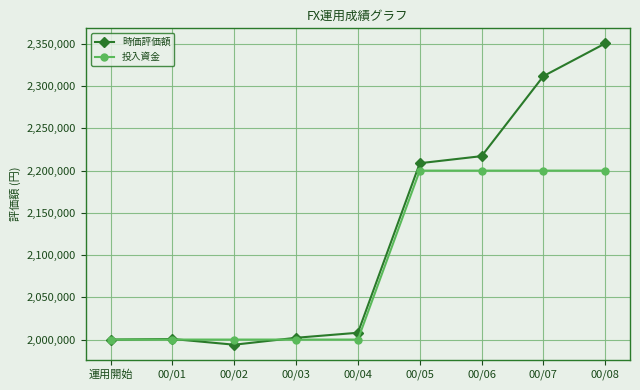

Is this an area chart (filled region under the line)?

No